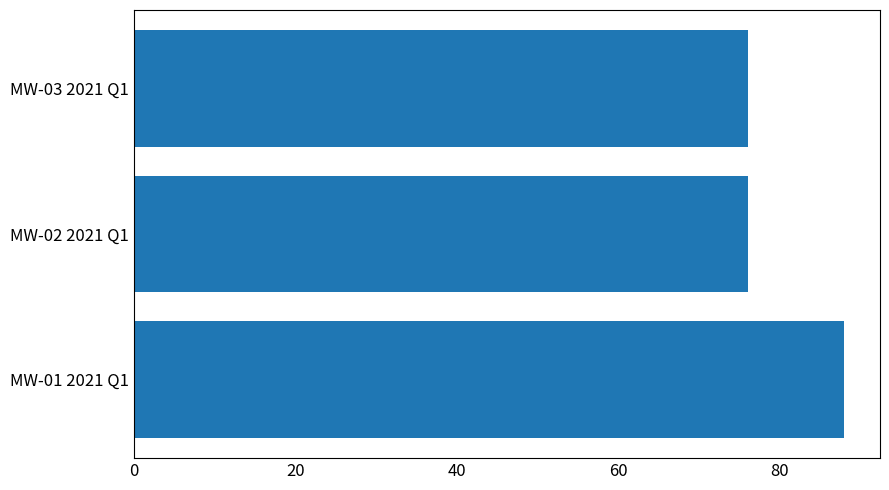

What is the sum of the values at MW-01 2021 Q1 and MW-02 2021 Q1?

164